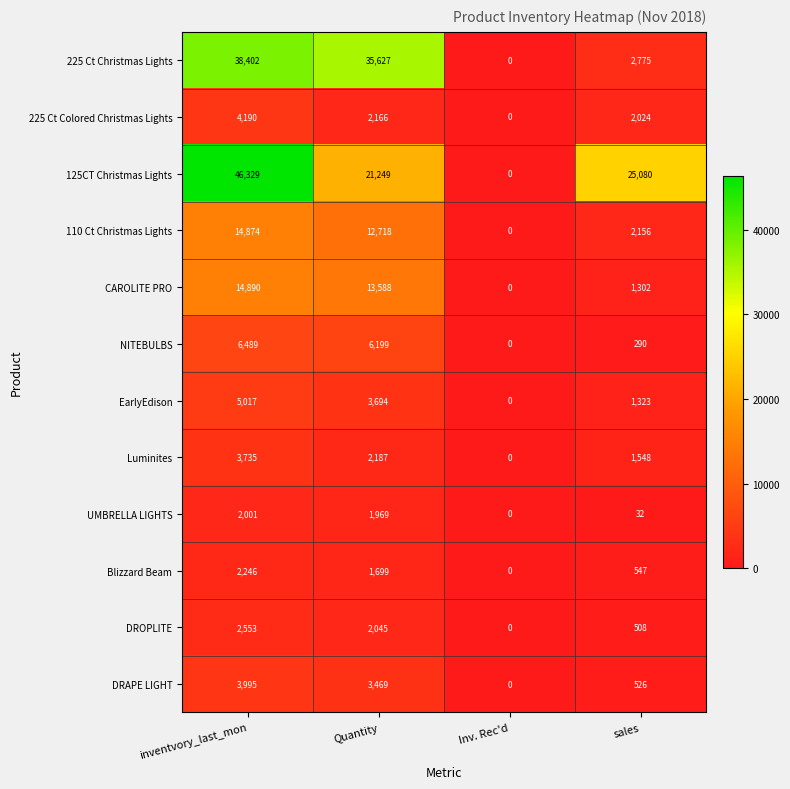

Where does the DROPLITE series first go above 2045?

inventvory_last_mon